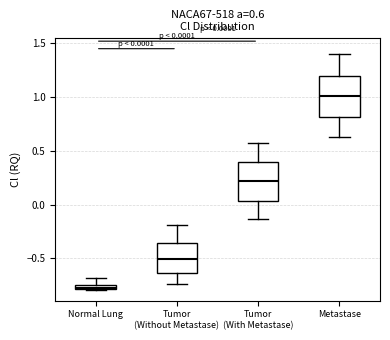

Which box has the highest median line?

Metastase